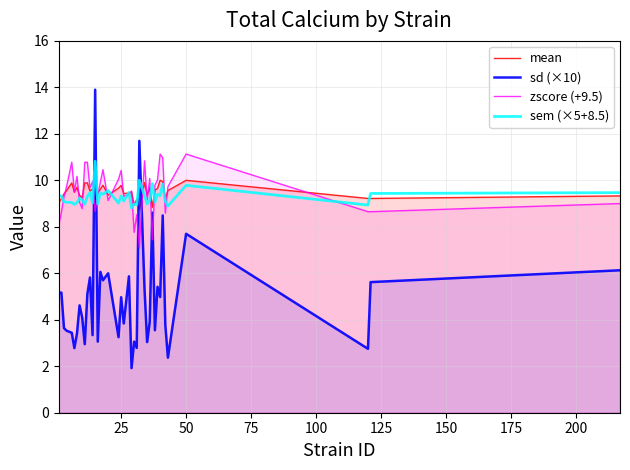

What is the smallest value displayed?

1.9